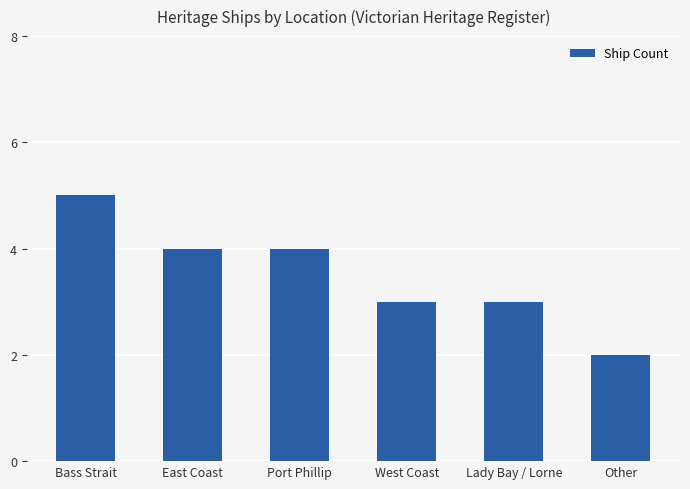

How many bars are there in total?

6